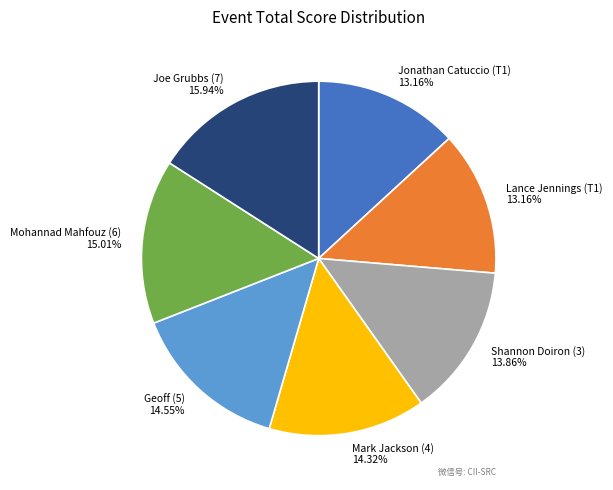

Does Lance Jennings (T1) represent more than half of the total?

No